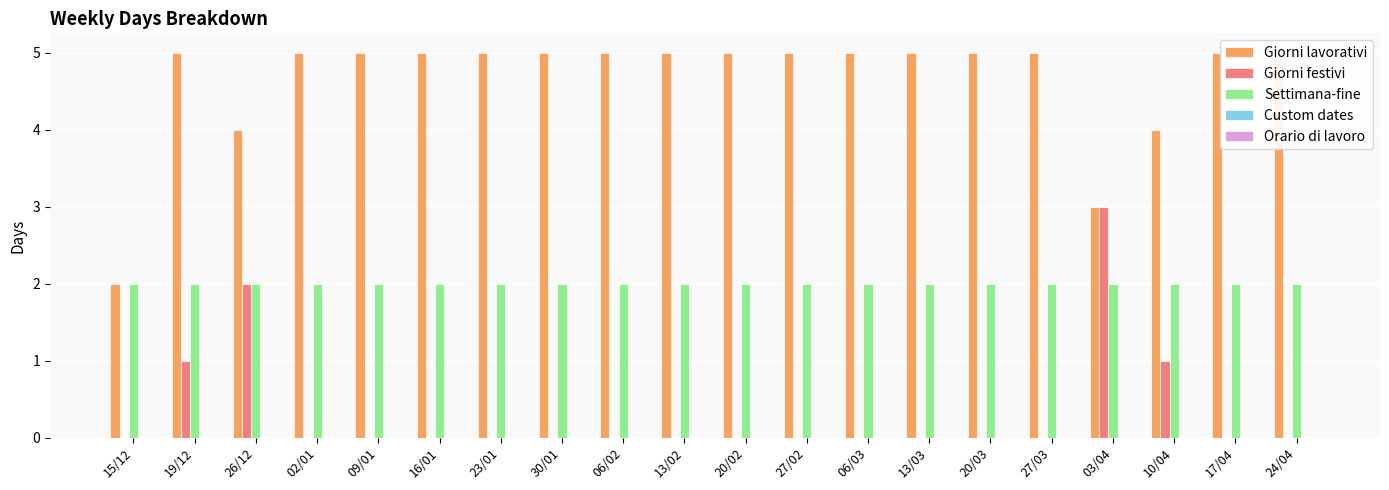

How many positive values does the Giorni festivi series have?

4